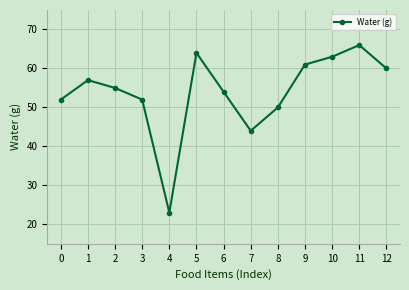

True or false: the data shows 44 at 7.

True